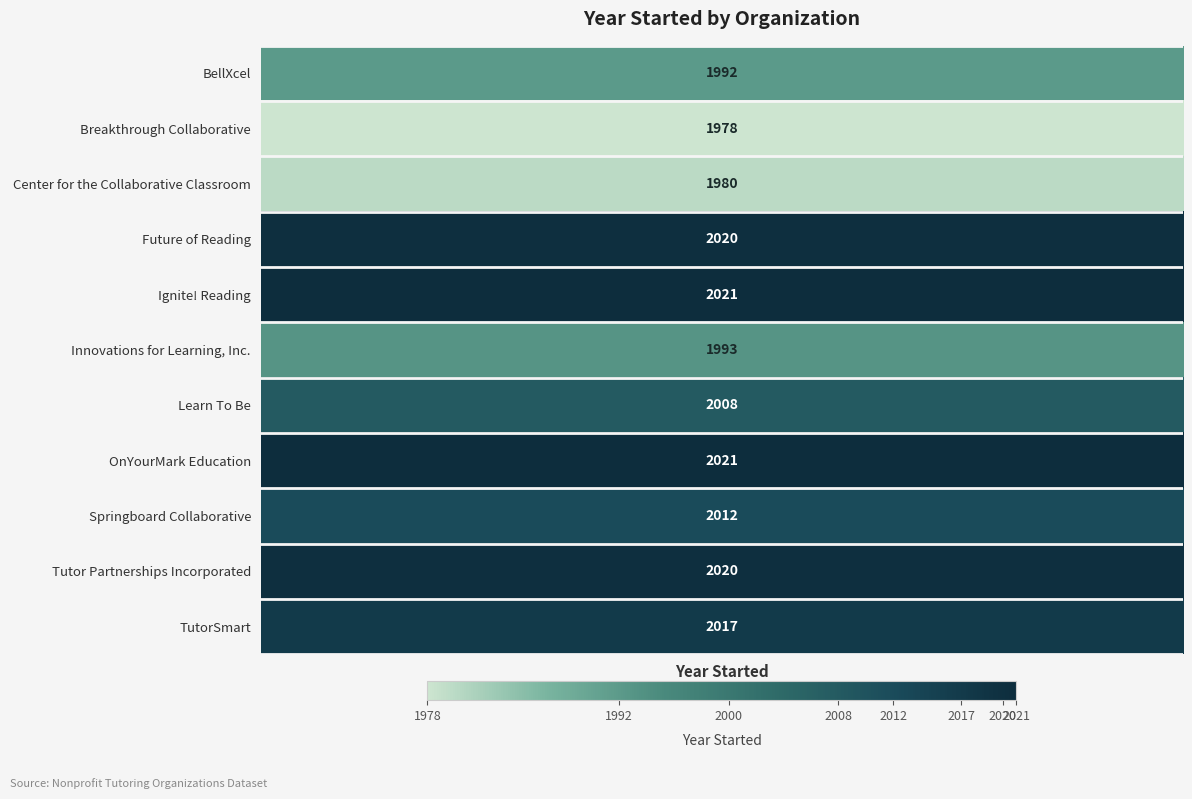

What is the sum of all Ignite! Reading values?

2021